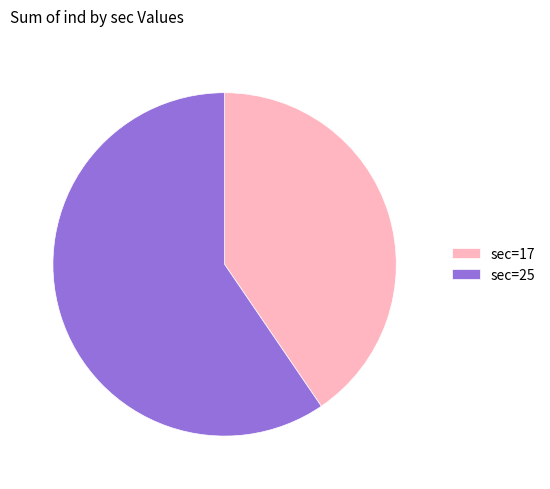

Which slice represents more than half of the pie?

sec=25